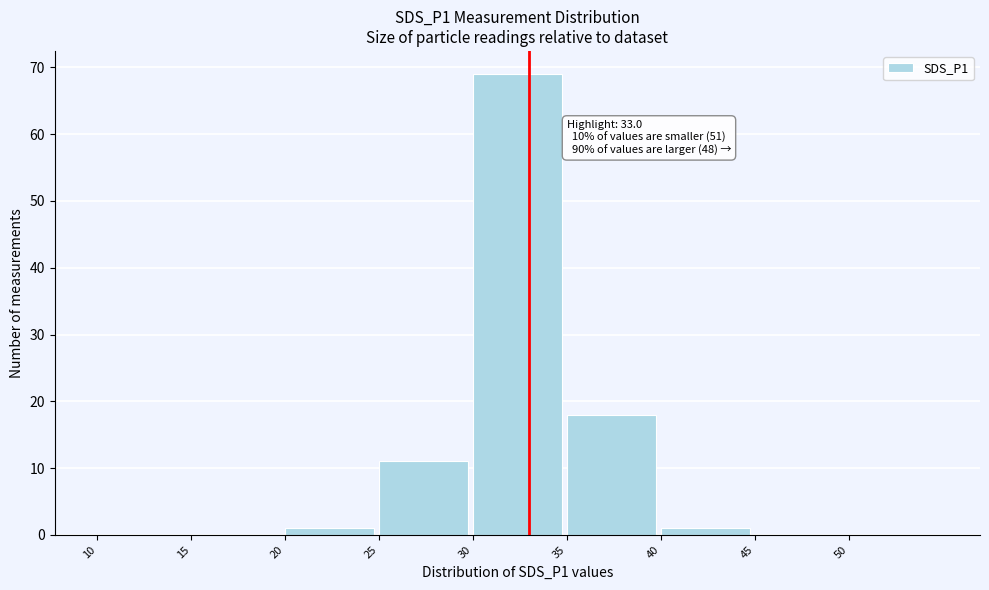

Which range on the x-axis has the tallest bar?

30 to 35